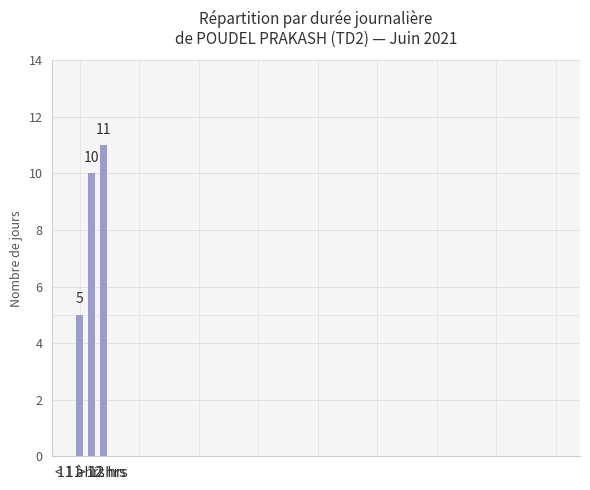

Between 11 à 12 hrs and < 11 hrs, which is larger?

11 à 12 hrs